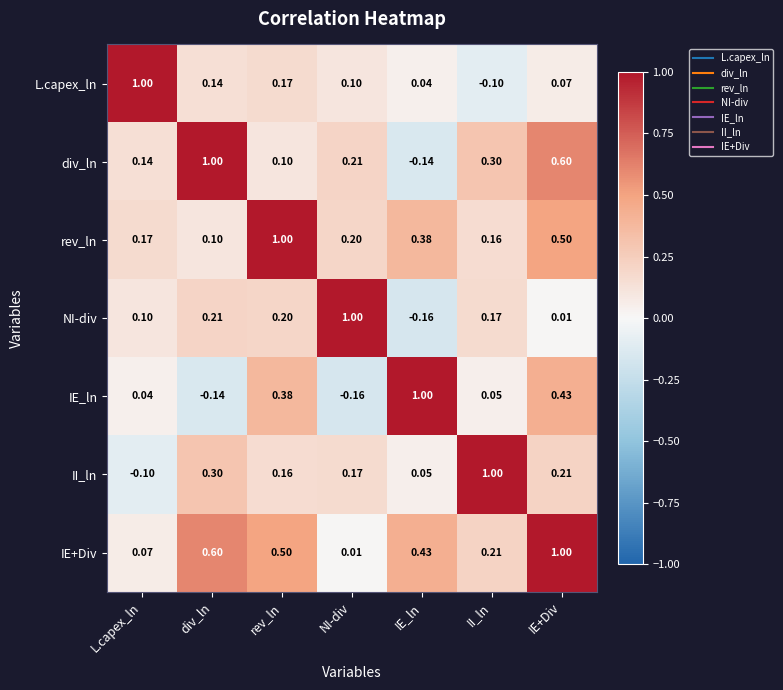

At which label does II_ln reach its minimum?

L.capex_ln